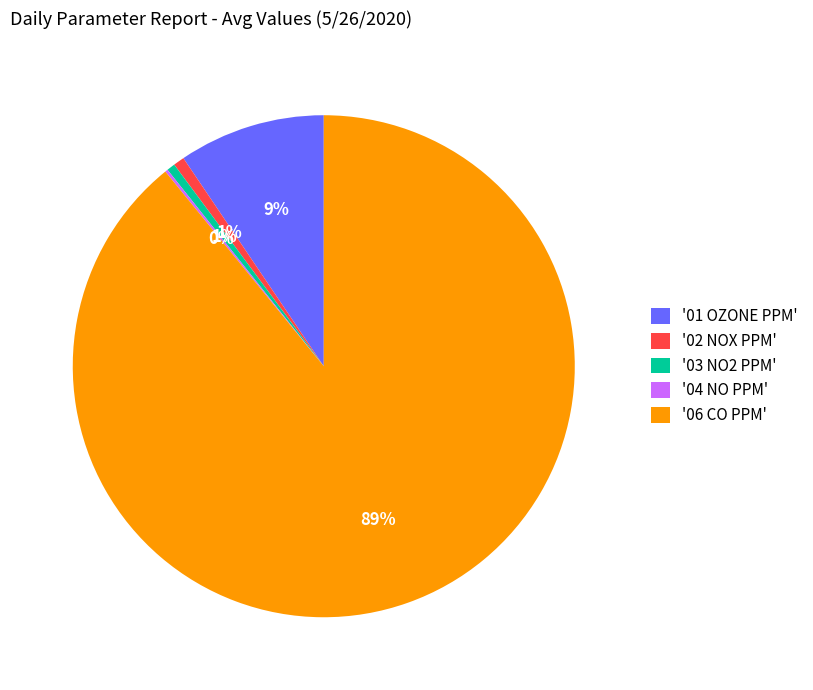

The '06 CO PPM' slice represents 89% of the pie. True or false?

True